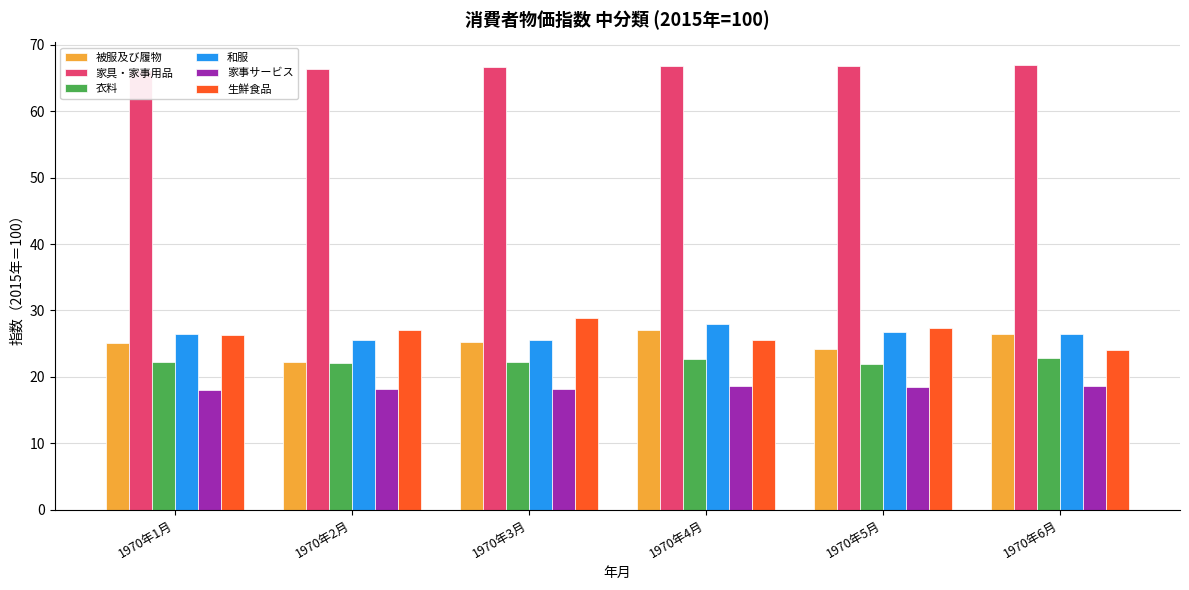

At 1970年3月, list the series in order from smallest to largest.

家事サービス, 衣料, 被服及び履物, 和服, 生鮮食品, 家具・家事用品